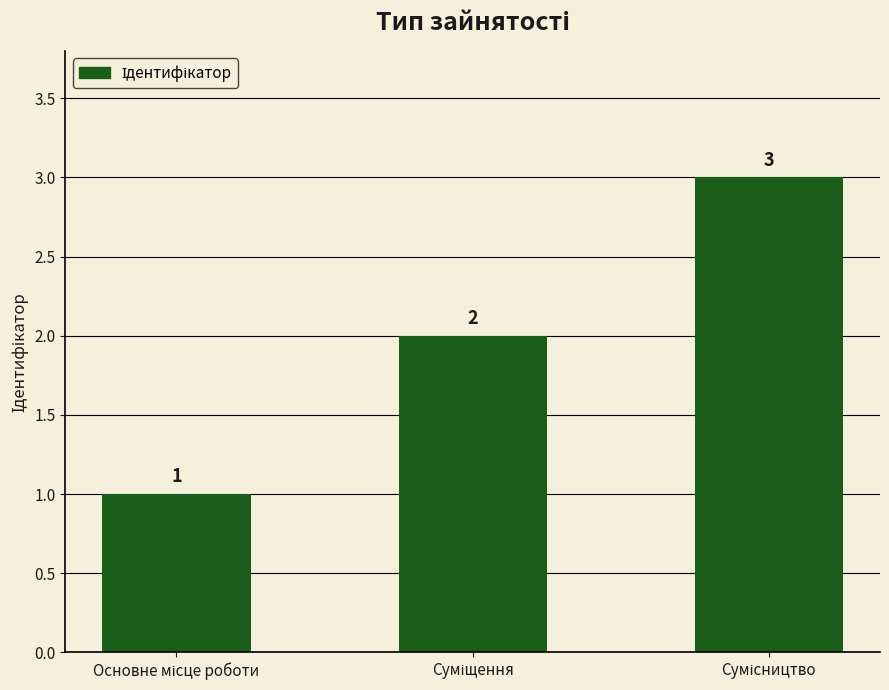

How many values are between 1 and 3?

3